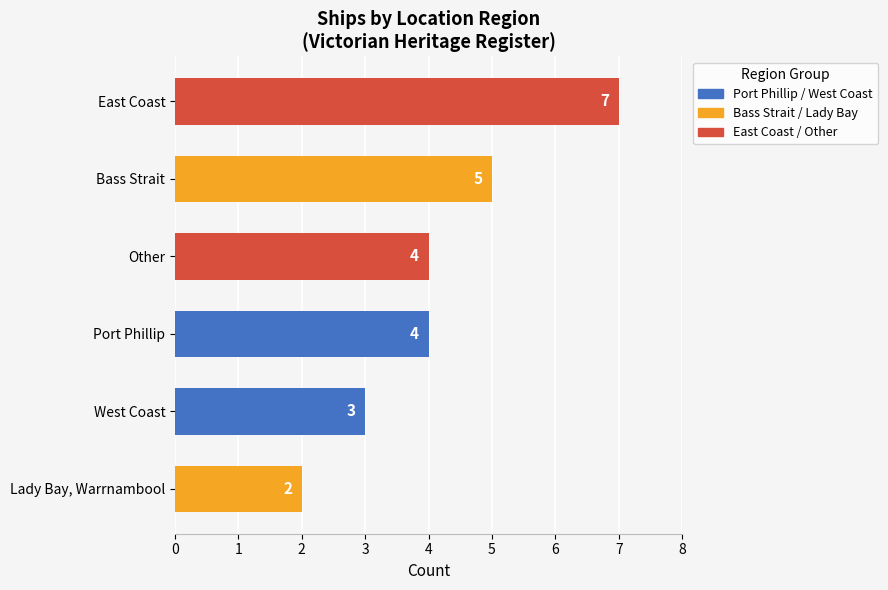

Count the values in the range 3 to 5.

4